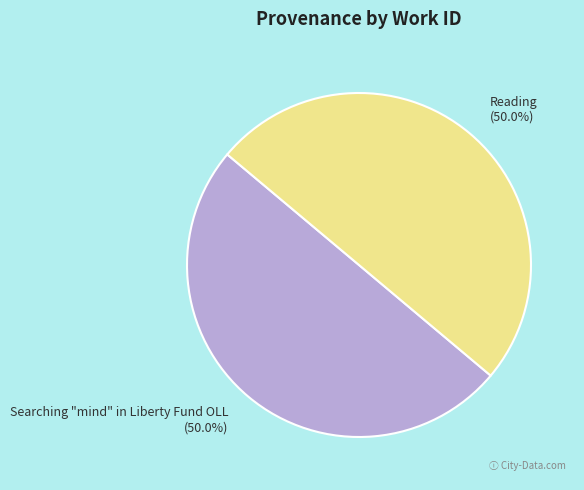

What is the ratio of the value at Reading to the value at Searching "mind" in Liberty Fund OLL?

1.0